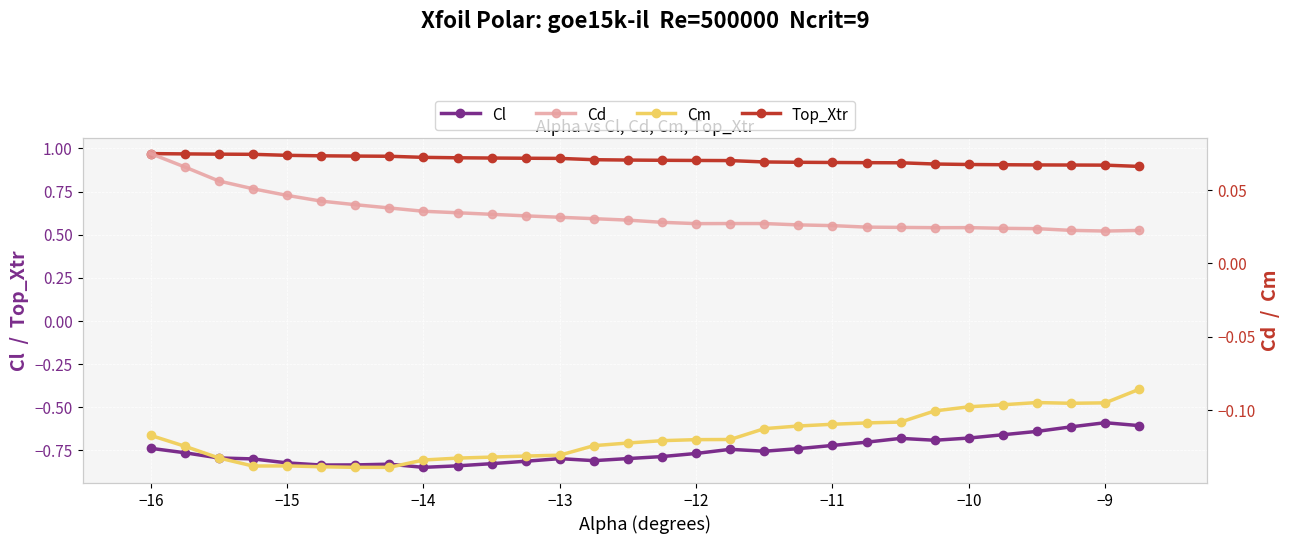

True or false: Cl has more than 0 interior local peaks.

True